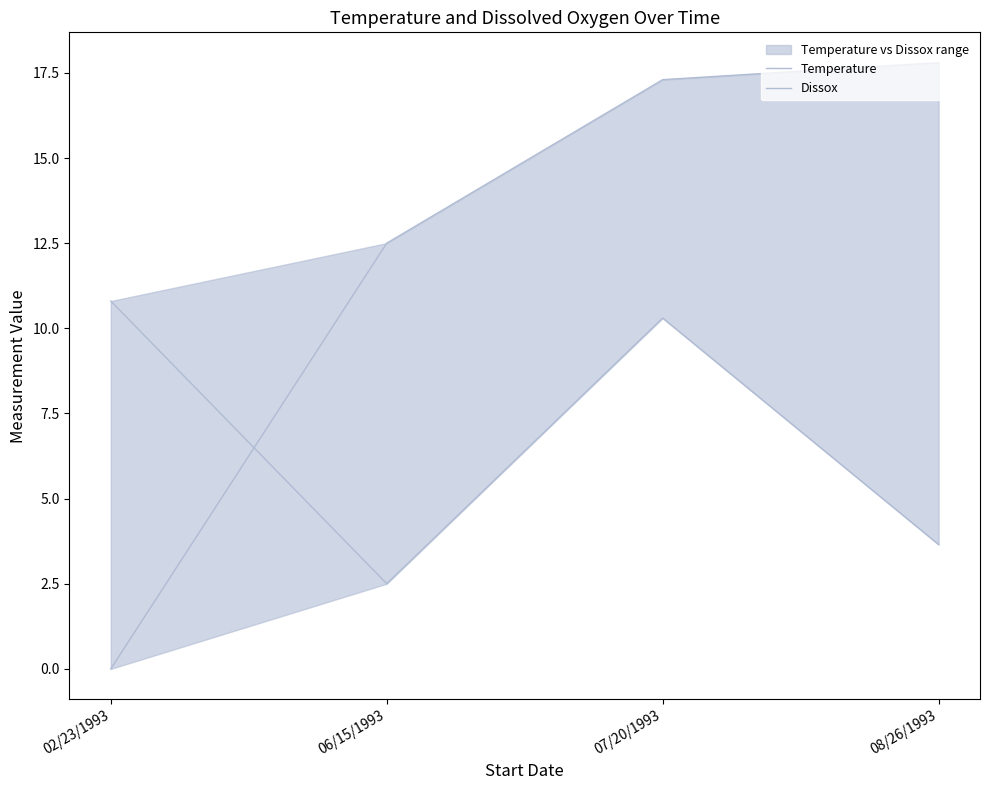

What is the label of the 4th point from the right?

02/23/1993